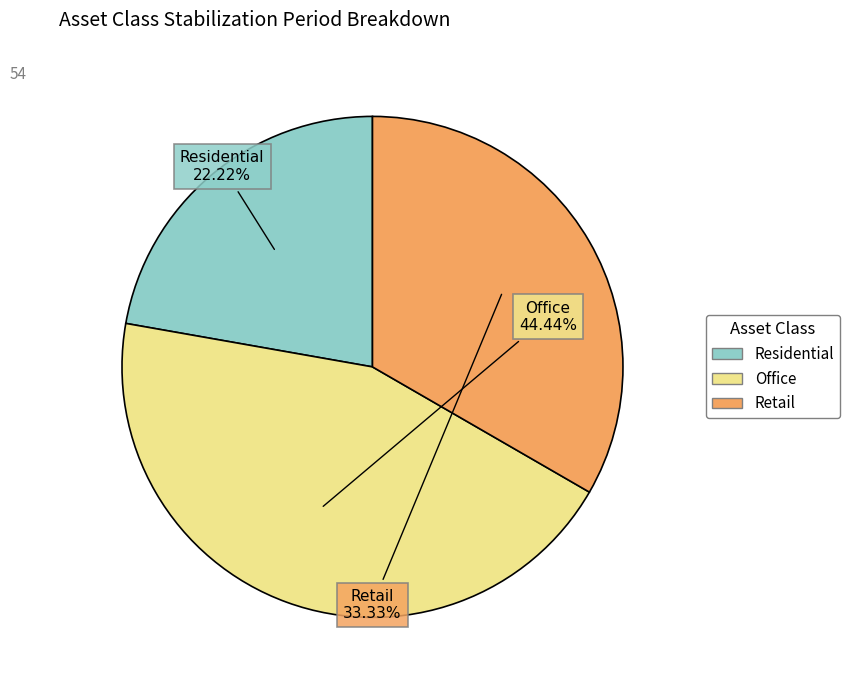

Rank the categories by value from highest to lowest.

Office, Retail, Residential